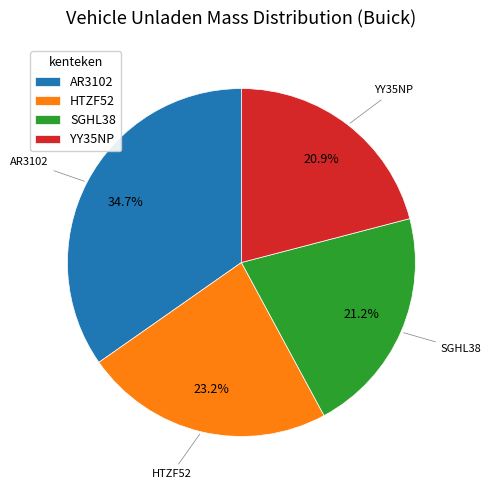

Is the sum of YY35NP and HTZF52 greater than half?

No